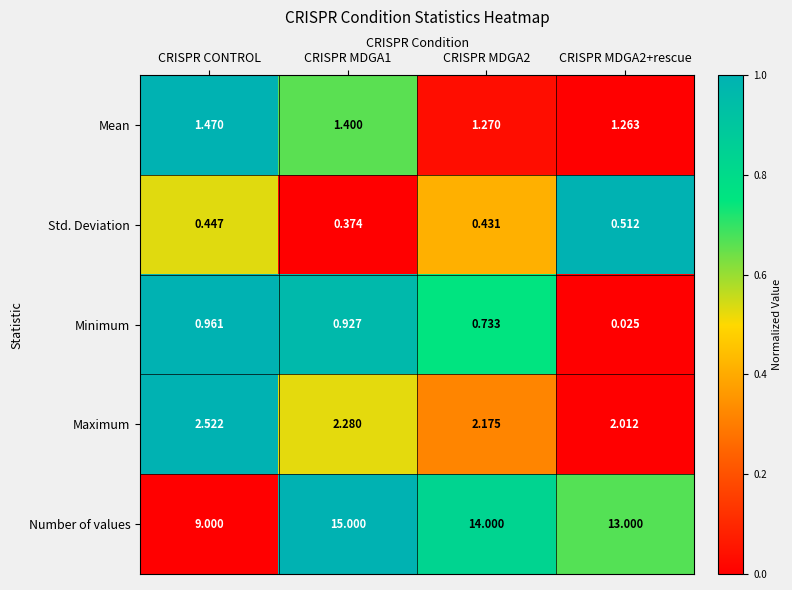

Between CRISPR MDGA1 and CRISPR MDGA2+rescue, which series saw the biggest shift?

Number of values